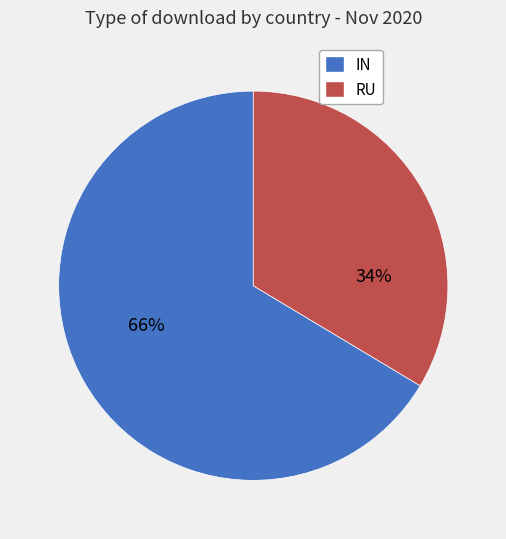

Rank the categories by value from lowest to highest.

RU, IN